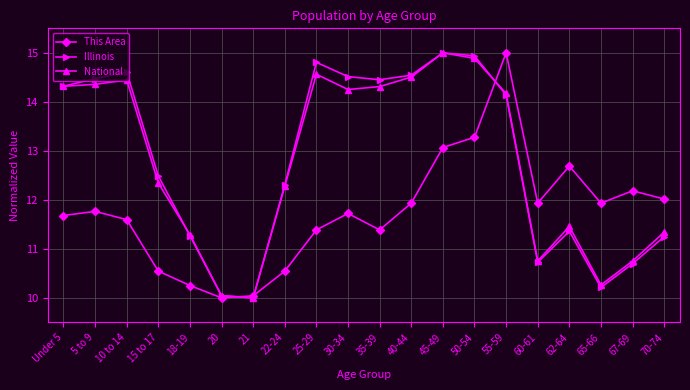

What are all the series names shown in the legend?

This Area, Illinois, National